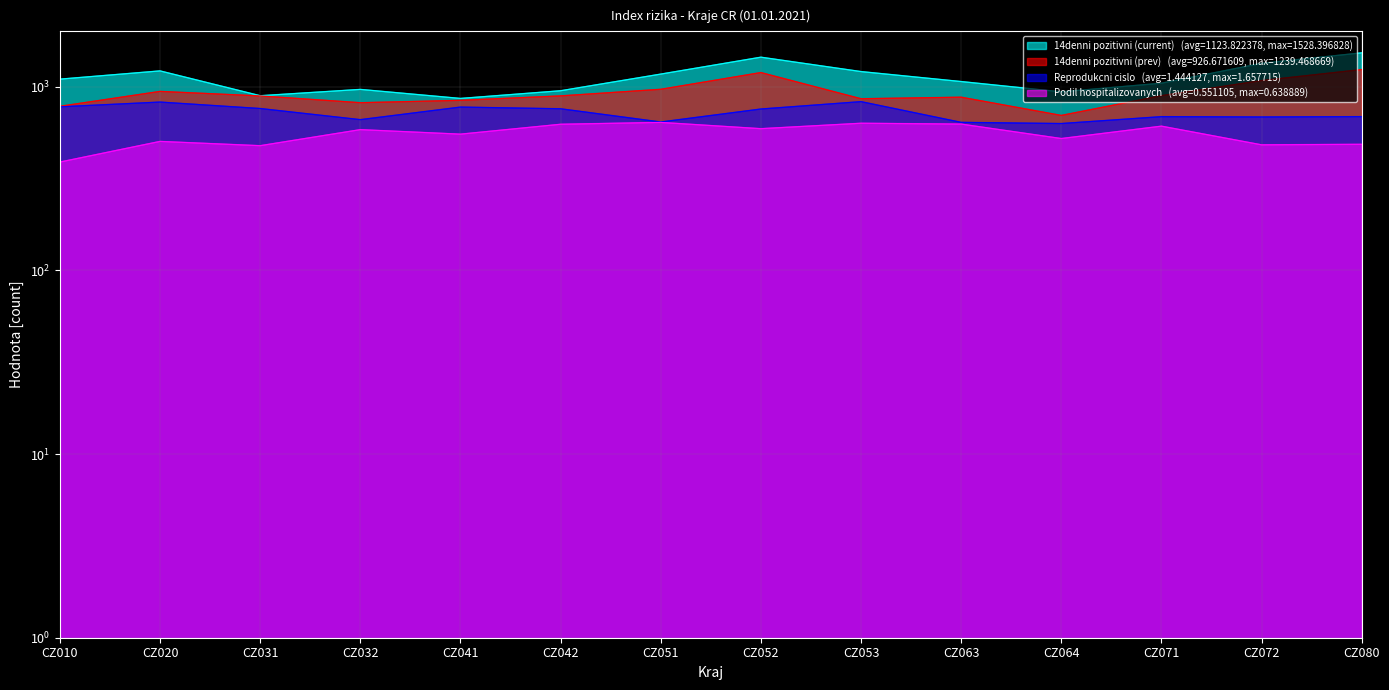

What is the total value across all series at CZ020?

3489.1